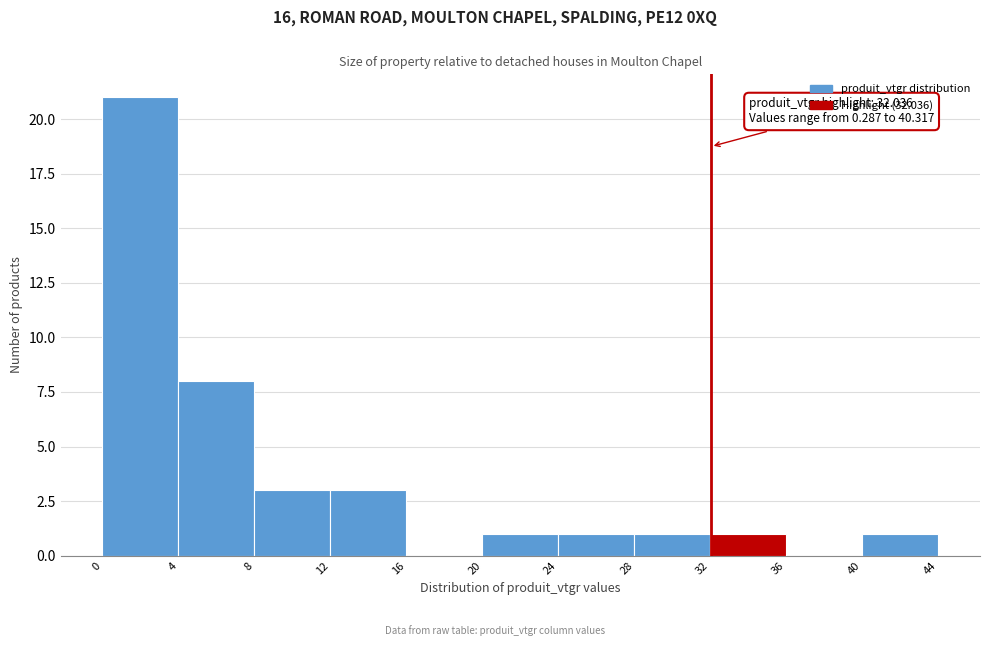

Which range on the x-axis has the tallest bar?

0 to 4